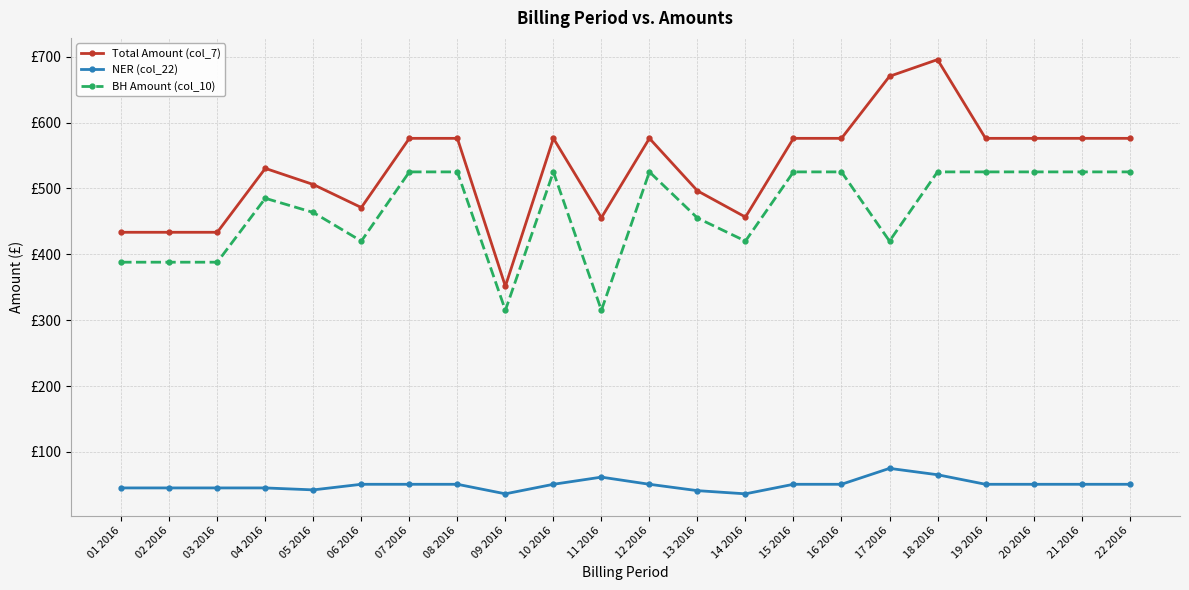

Is it true that NER (col_22) equals 45.4 at 03 2016?

True